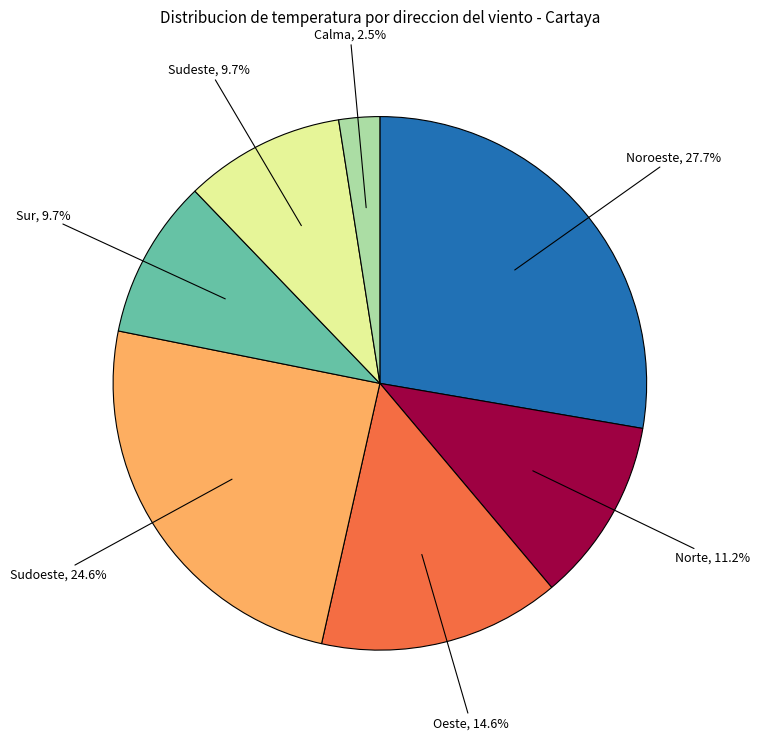

Is there any slice that represents more than half of the pie?

No